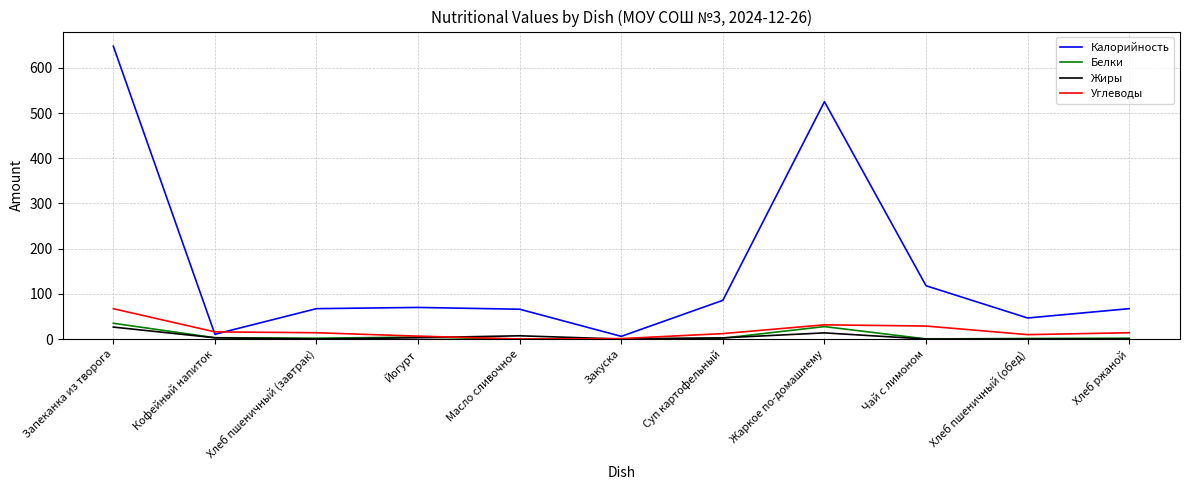

Which label corresponds to the largest value in the chart?

Запеканка из творога